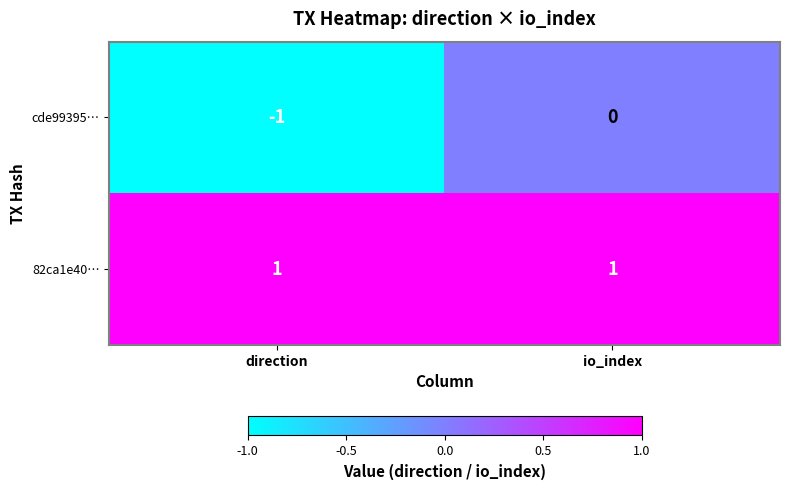

Which series has the largest range (max minus min)?

cde99395…